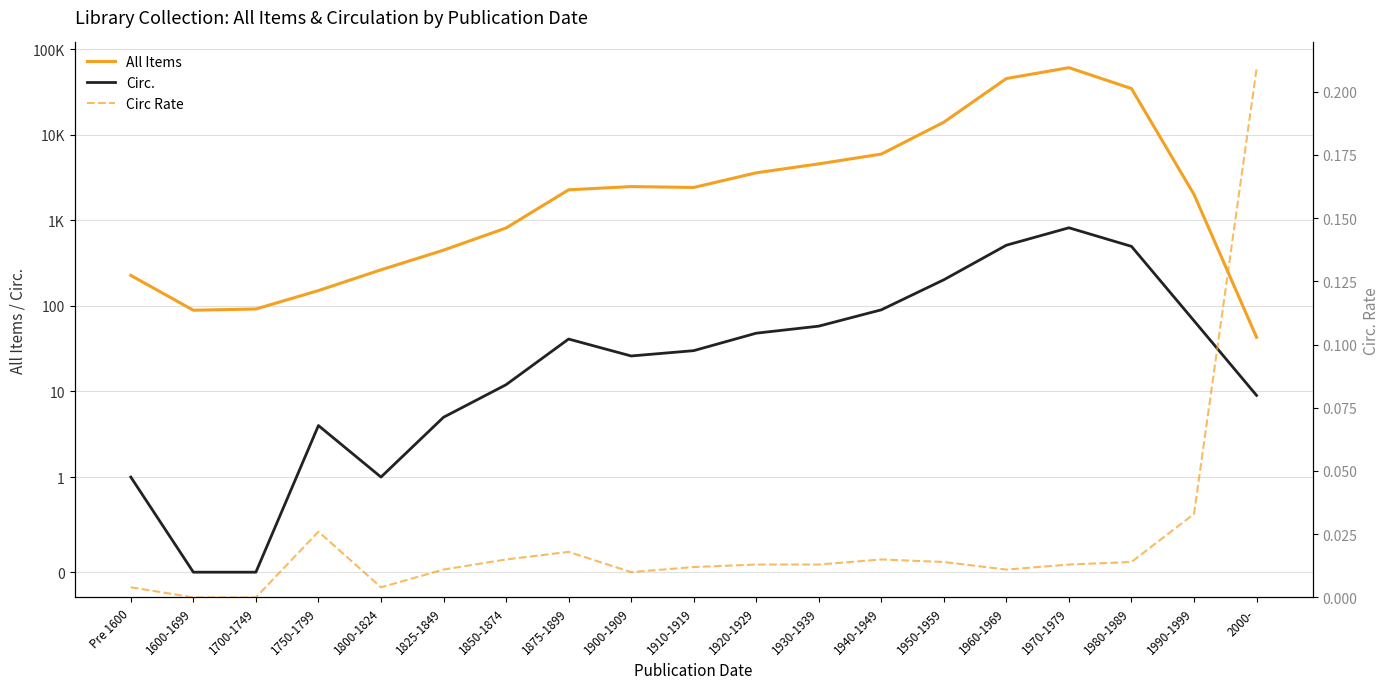

What is the minimum value for All Items?

43.0